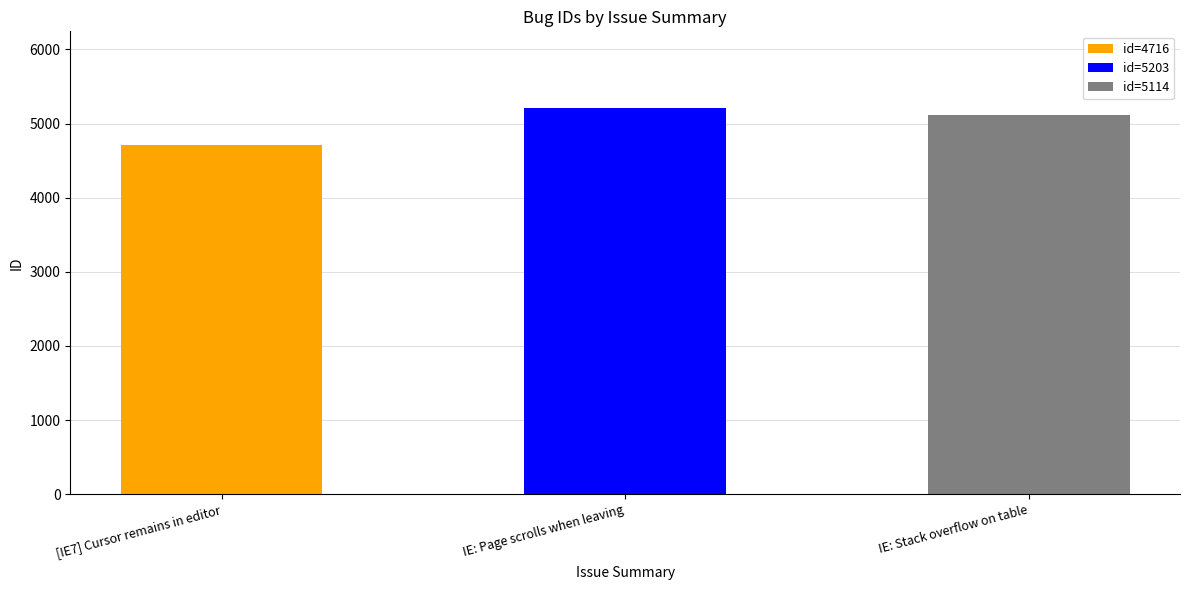

What is the maximum value shown in the chart?

5203